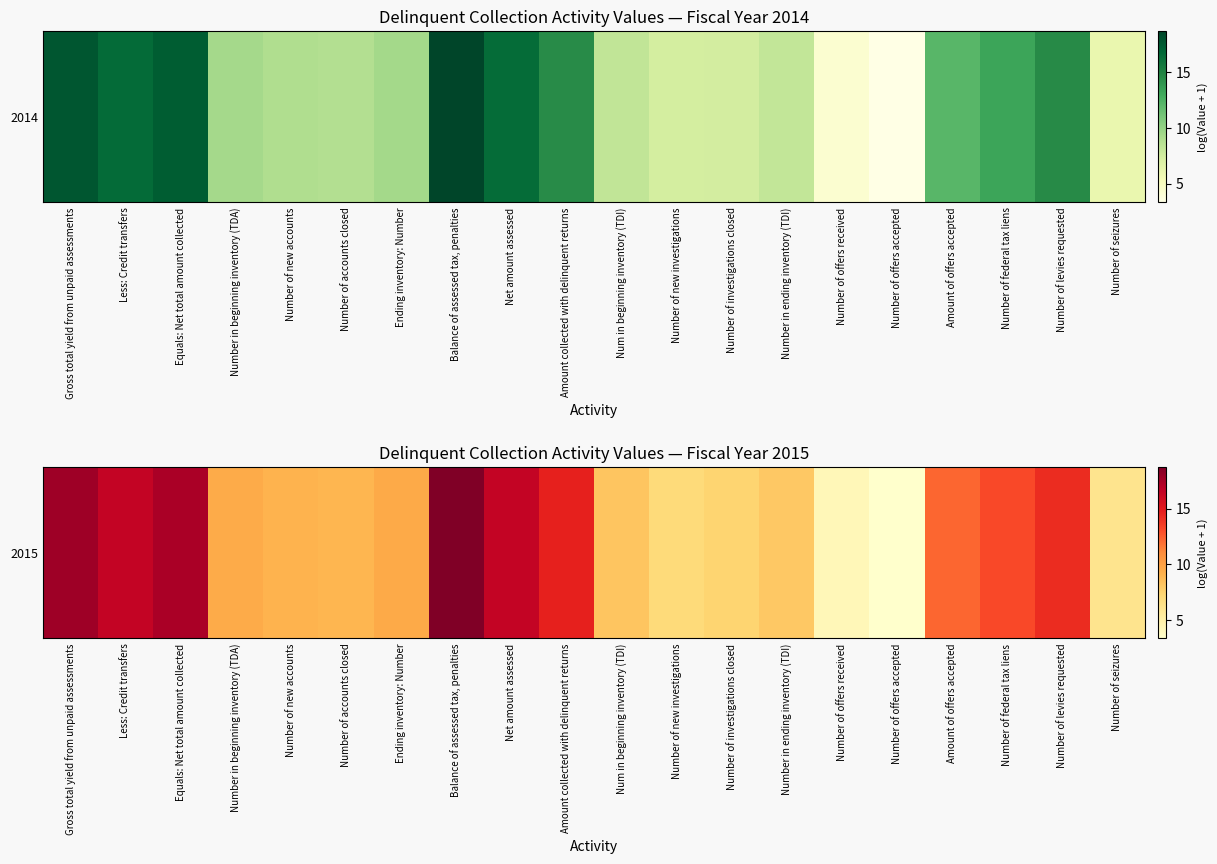

Rank the categories by value from lowest to highest.

Number of offers accepted, Number of offers received, Number of seizures, Number of new investigations, Number of investigations closed, Number in ending inventory (TDI), Num in beginning inventory (TDI), Number of accounts closed, Number of new accounts, Number in beginning inventory (TDA), Ending inventory: Number, Amount of offers accepted, Number of federal tax liens, Number of levies requested, Amount collected with delinquent returns, Net amount assessed, Less: Credit transfers, Equals: Net total amount collected, Gross total yield from unpaid assessments, Balance of assessed tax, penalties